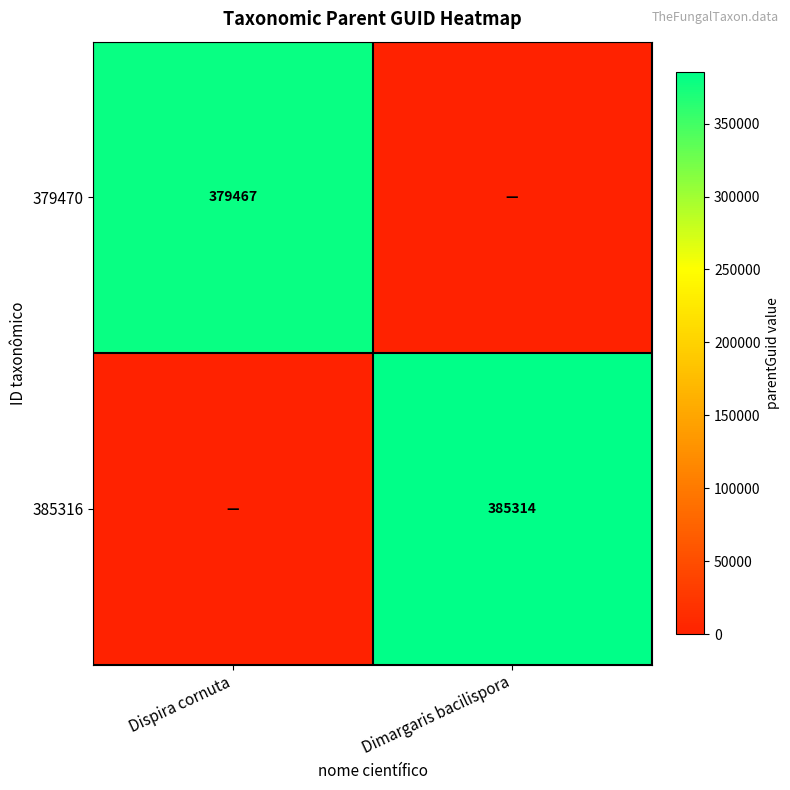

True or false: 379470 has a value of 227876 at Dispira cornuta.

False